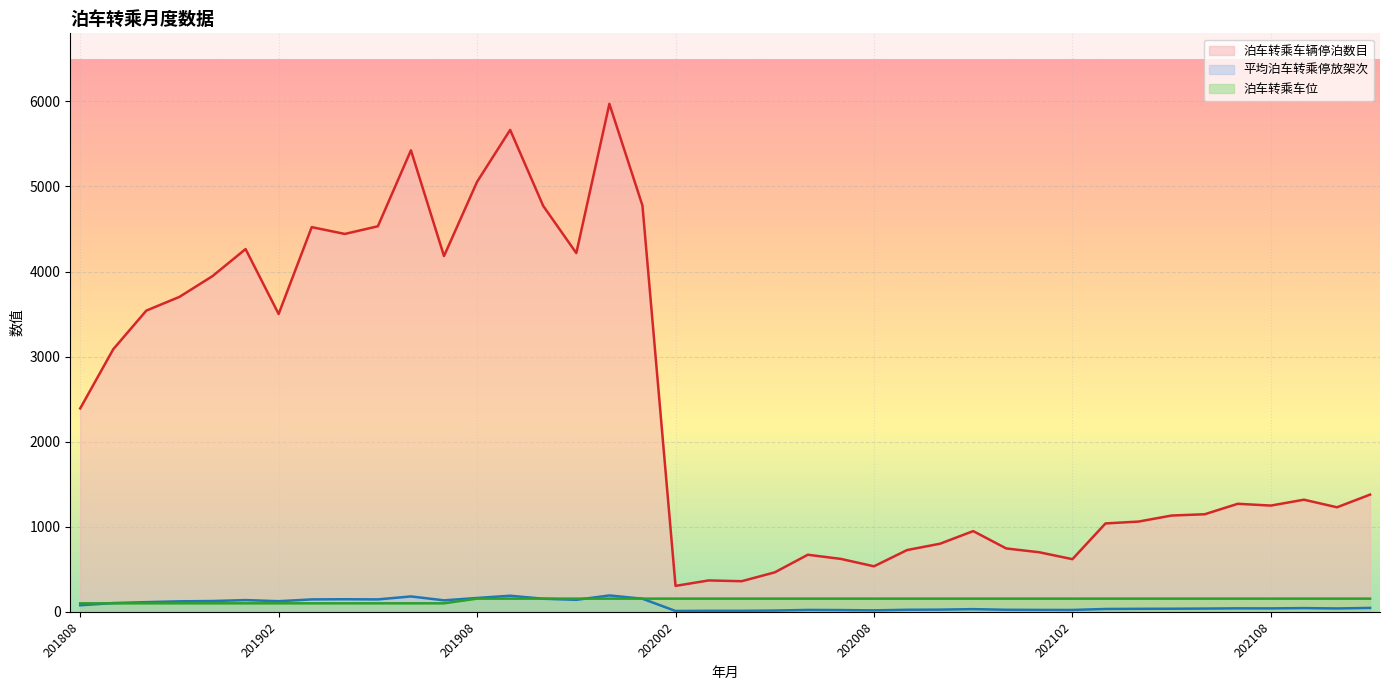

Which has a higher value, 201812 or 202108?

201812